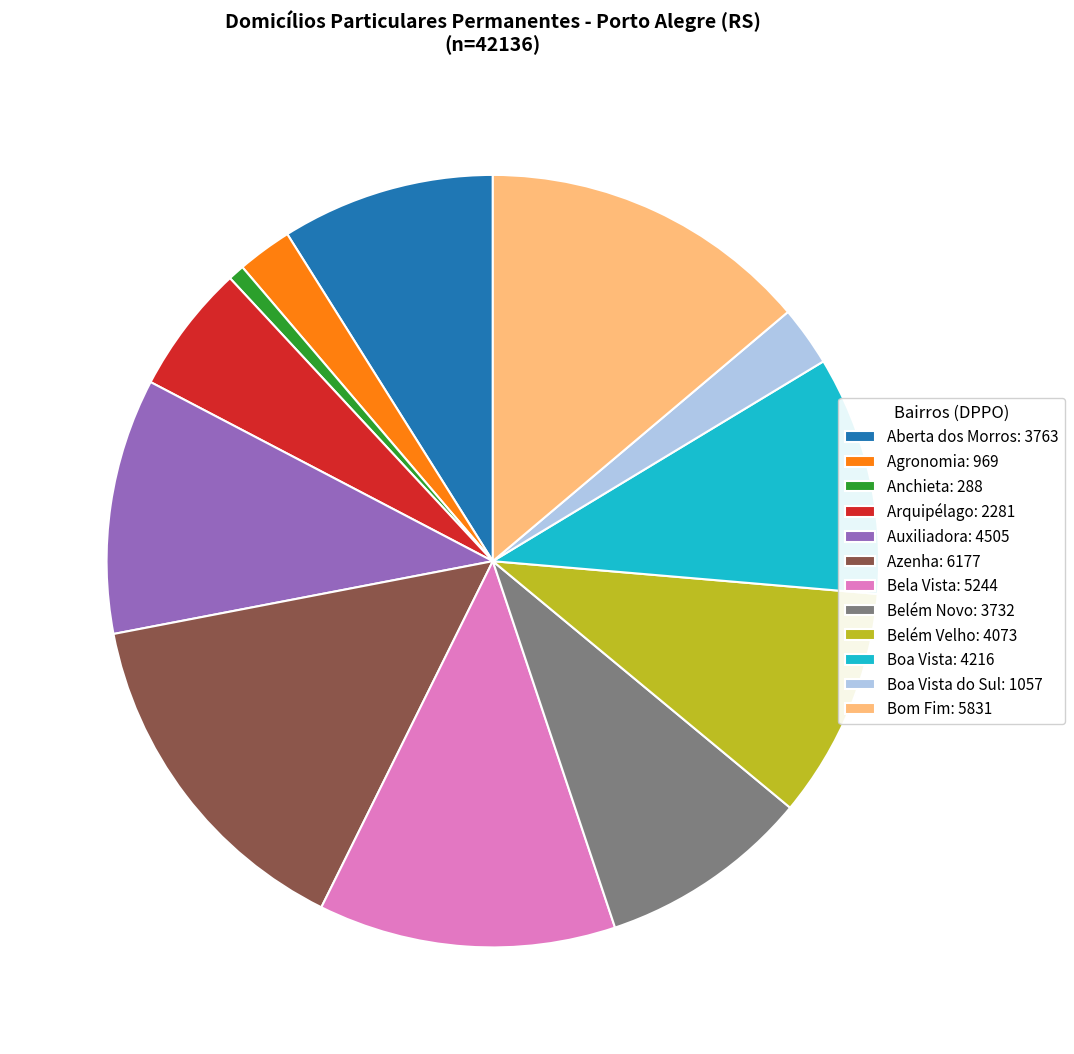

Count the number of slices in the pie.

12